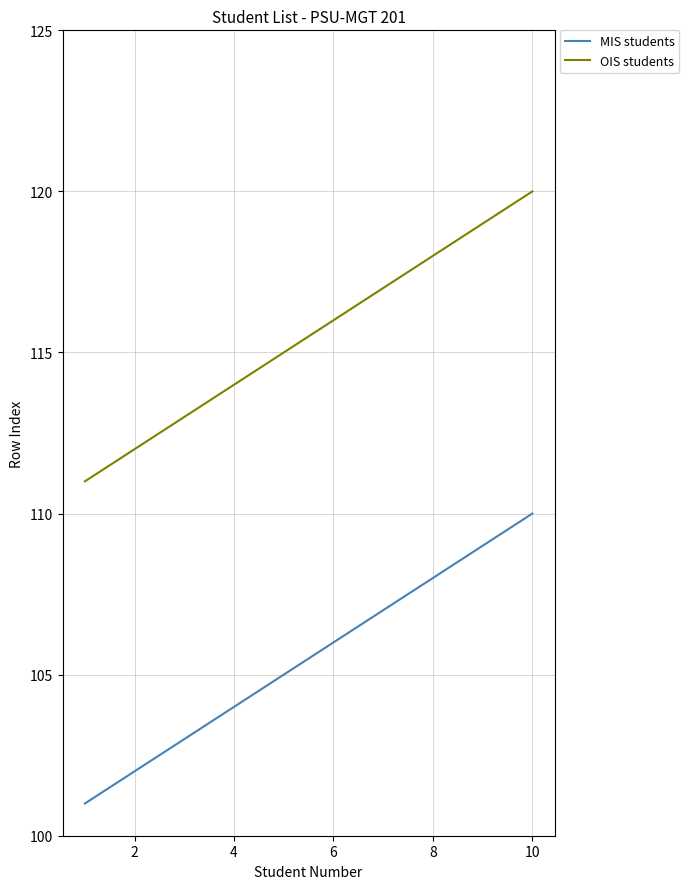

Which series has the largest total across all categories?

OIS students